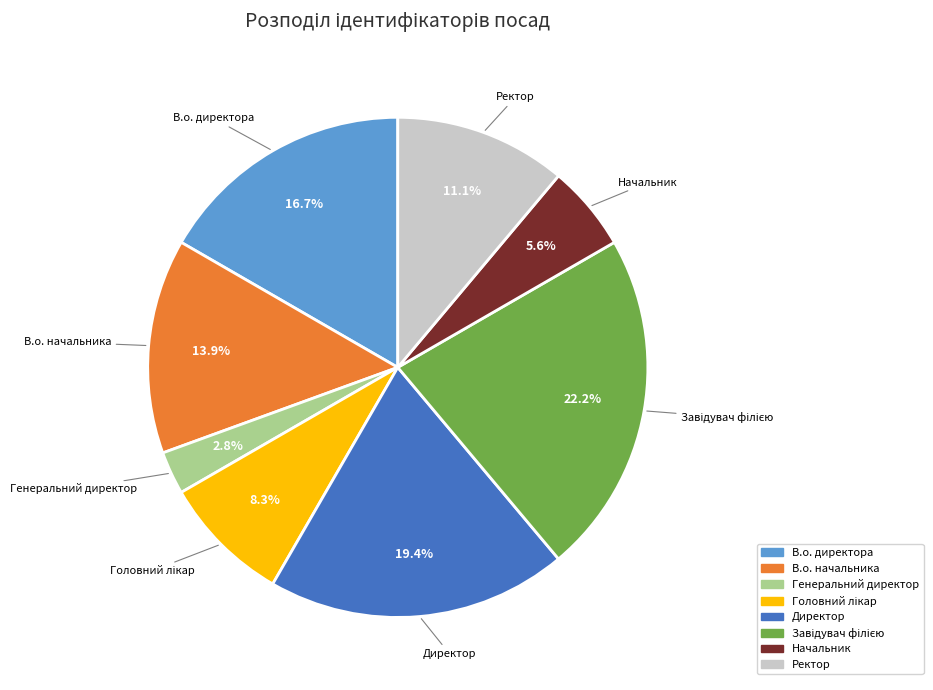

Which slice is the smallest?

Генеральний директор